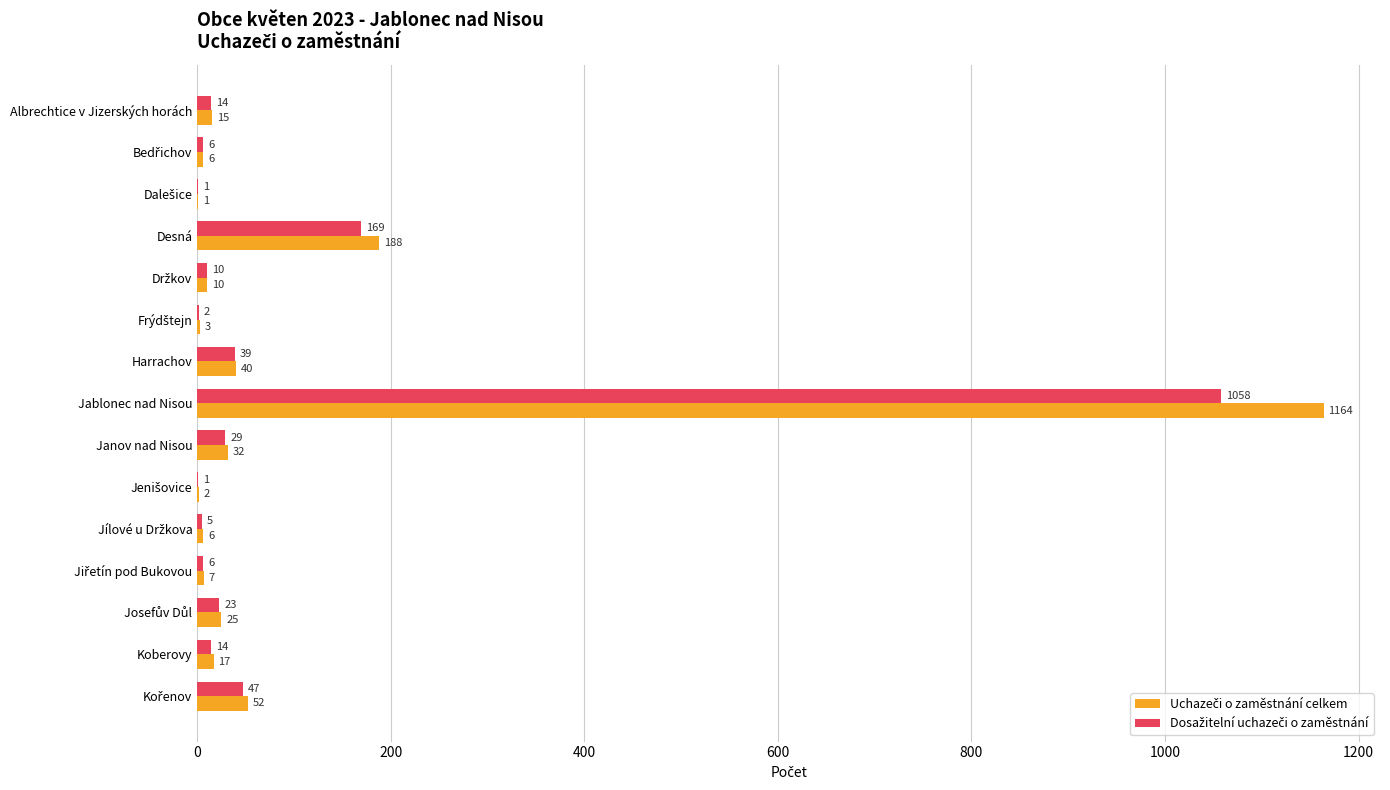

What is the maximum value shown in the chart?

1164